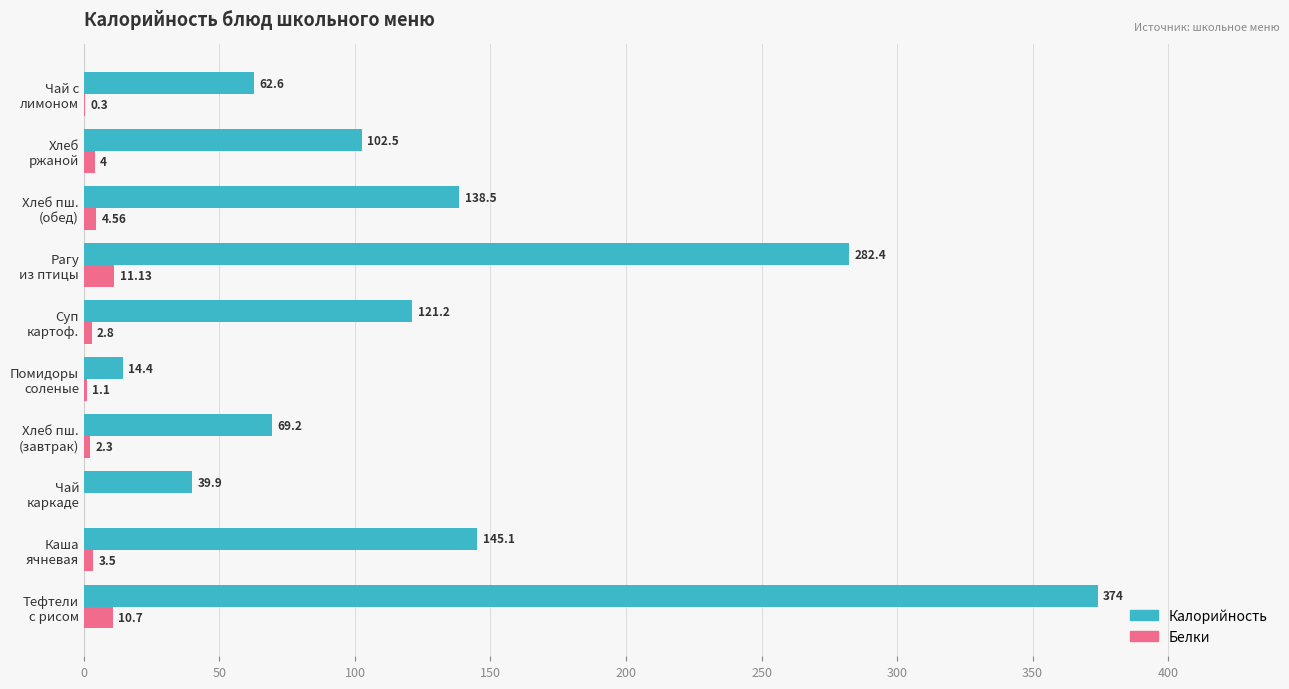

What is the sum of all Белки values?

40.4